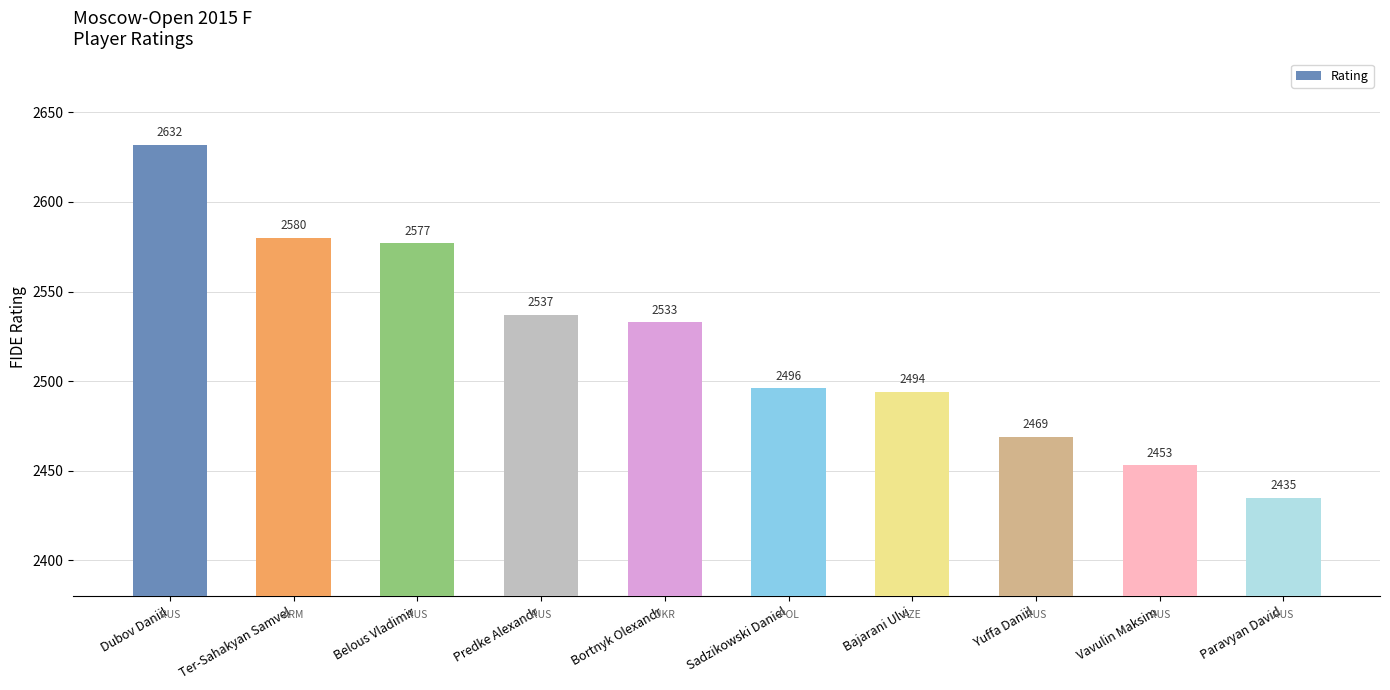

How many distinct data groups are displayed?

1